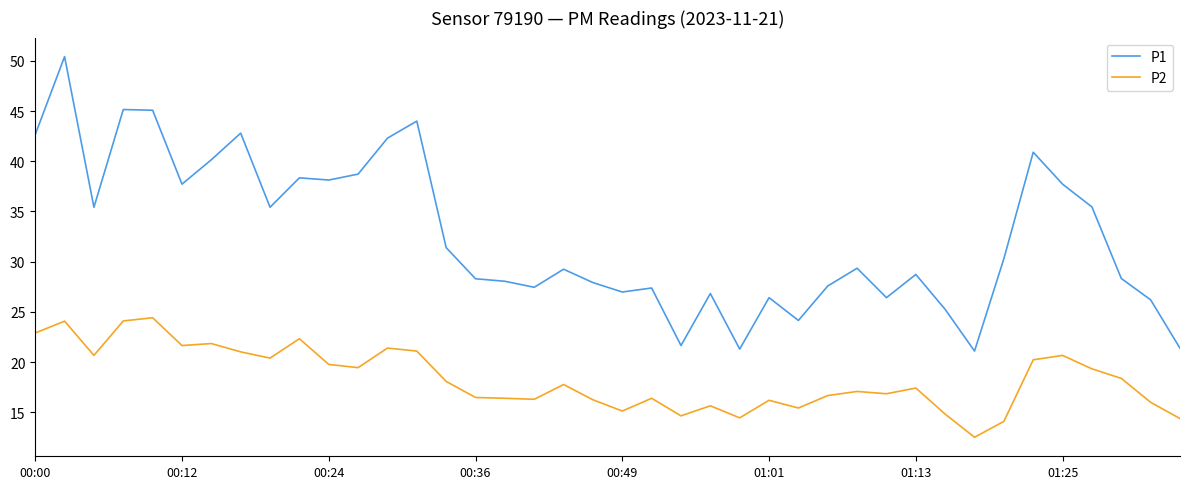

Which series has the largest range (max minus min)?

P1